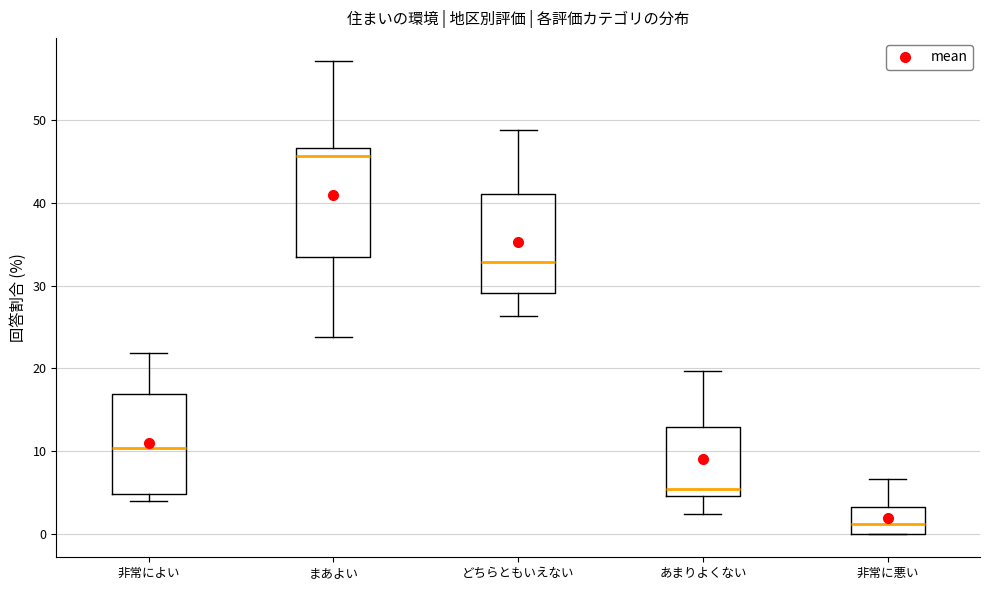

Which box has the lowest median line?

非常に悪い